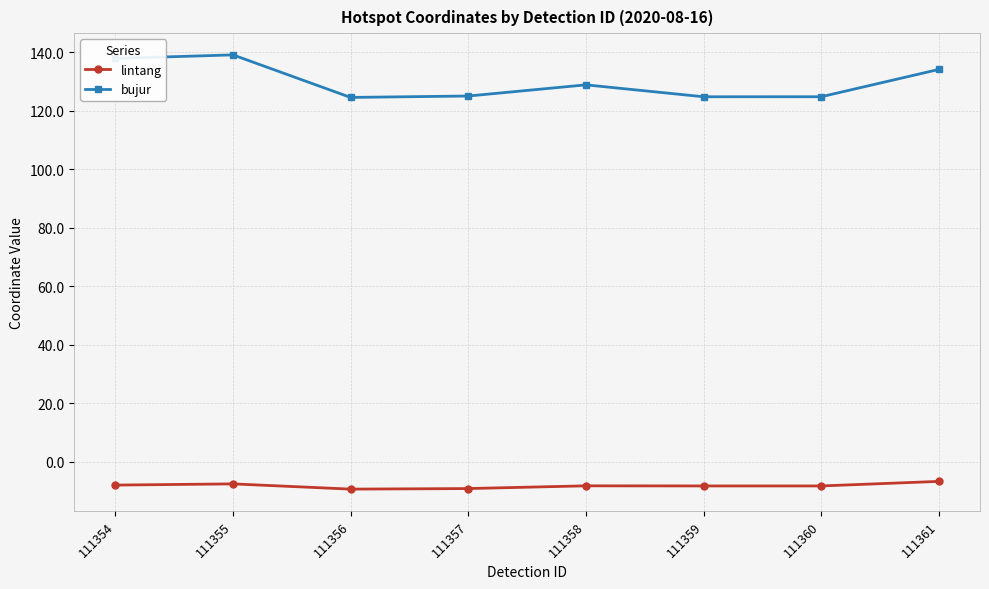

Is the value of bujur at 111359 greater than the value of lintang at 111359?

Yes